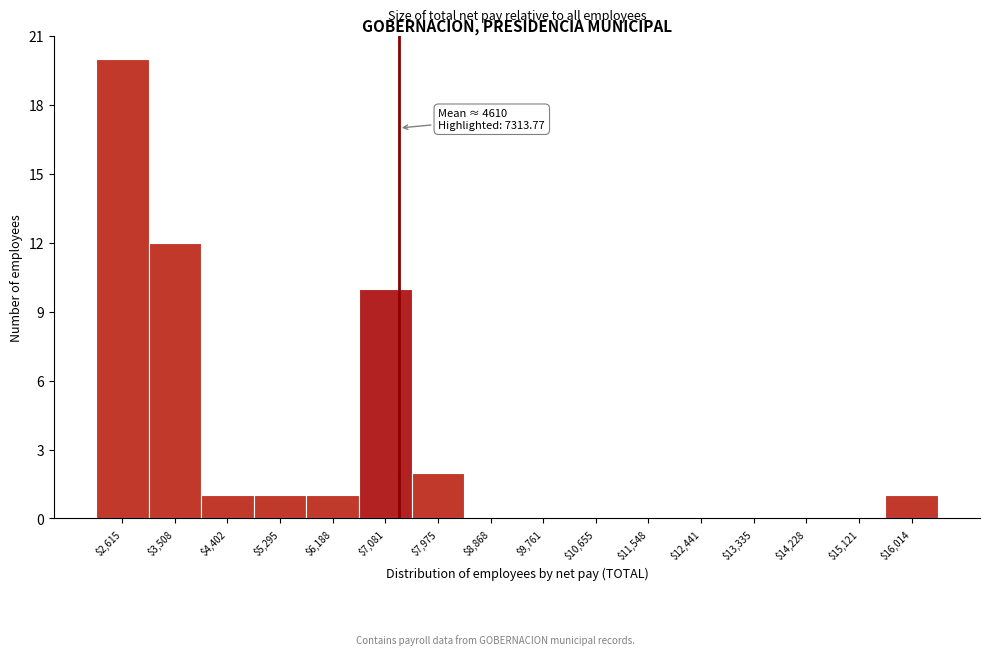

Over which range of the x-axis is the bar tallest?

2200 to 3100